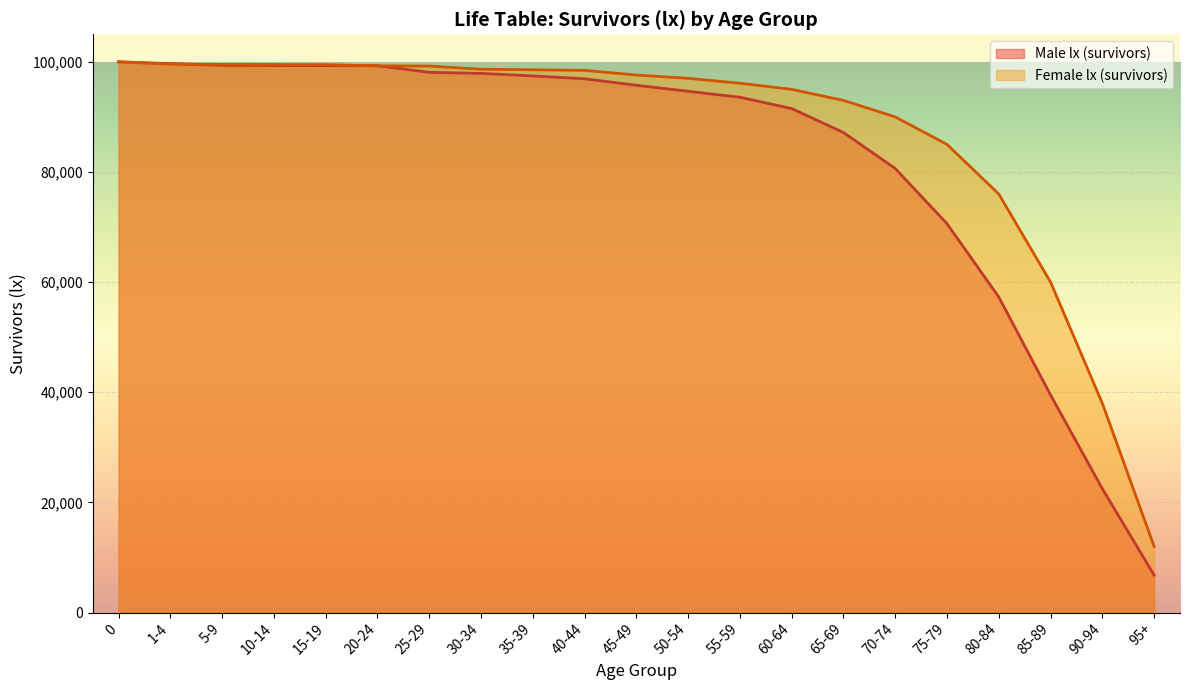

How many lines are shown in the chart?

2